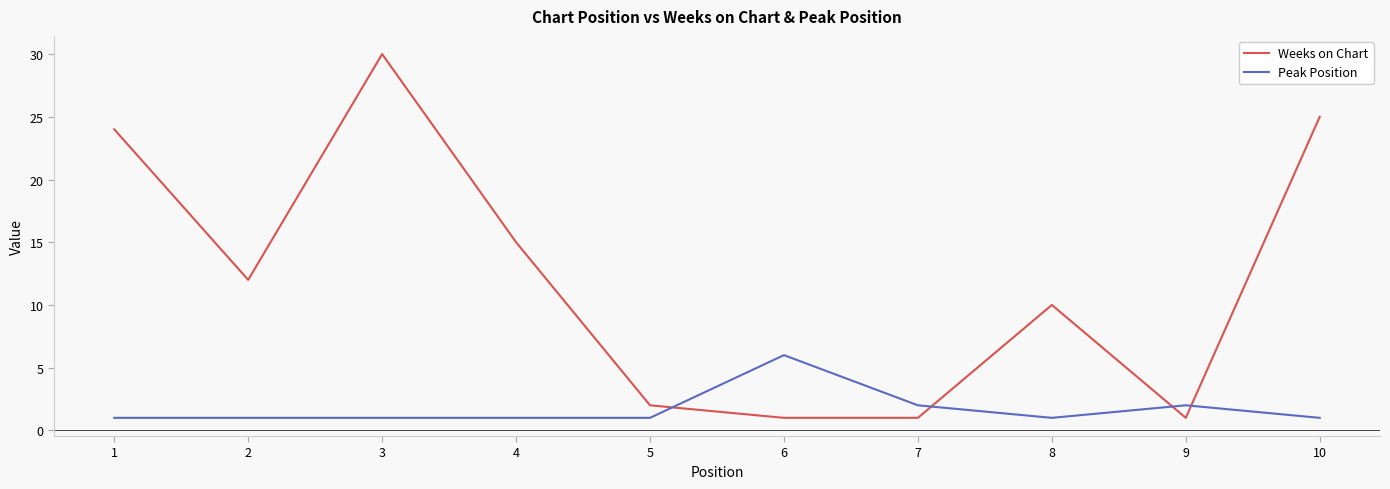

What is the sum of all Weeks on Chart values?

121